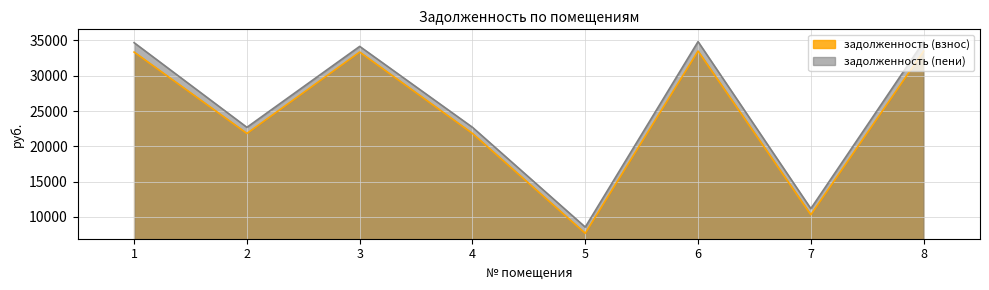

What is the total value across all series at 4?

44511.8